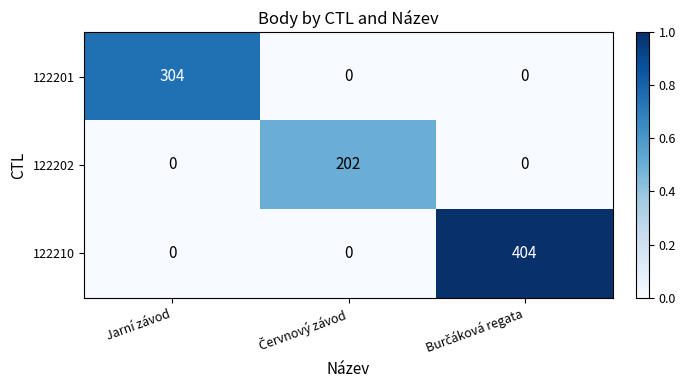

Which series has the largest total across all categories?

122210